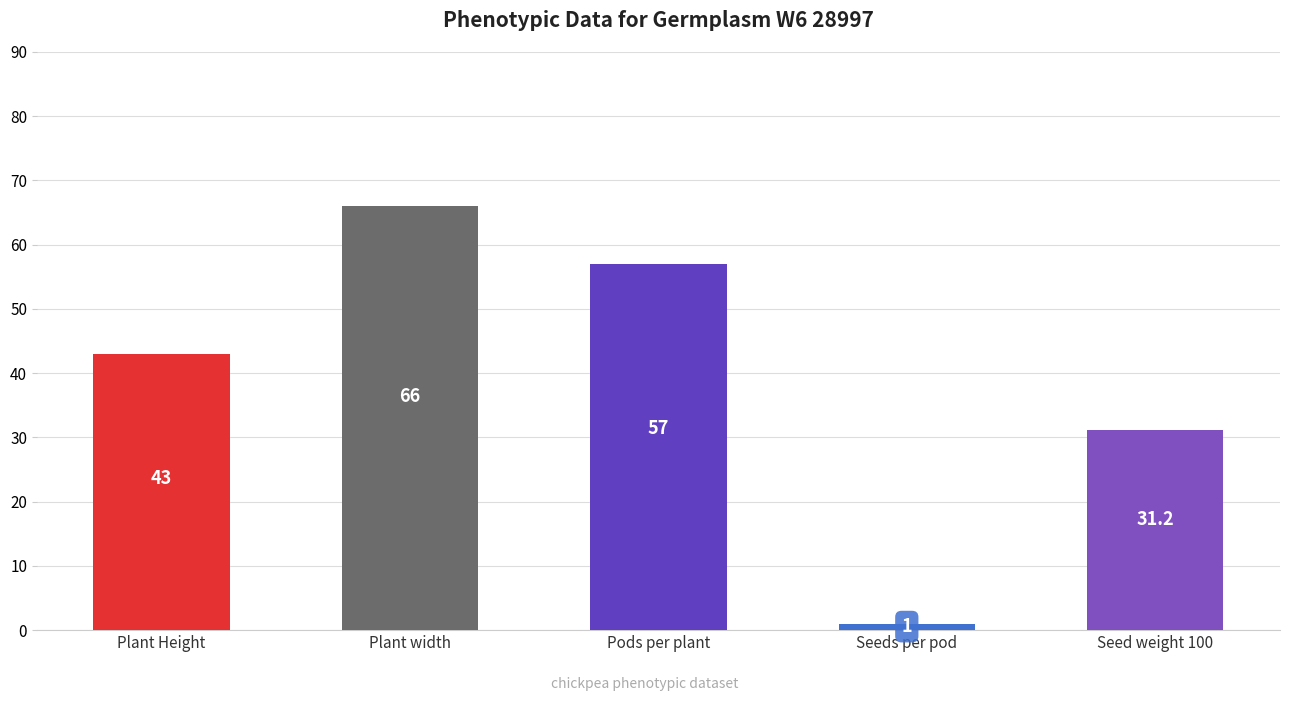

What value does the data have at Seed weight 100?

31.2